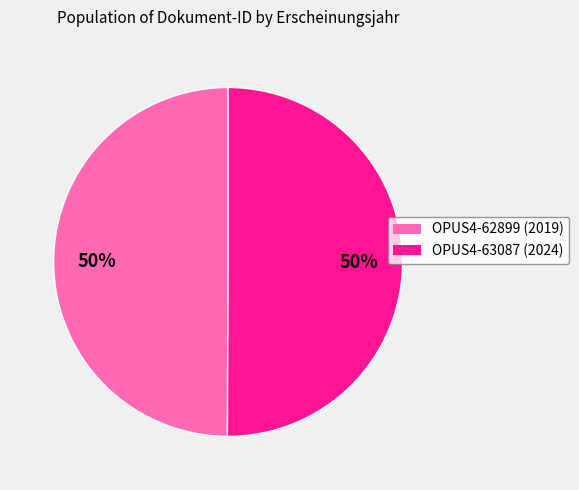

Count the number of slices in the pie.

2